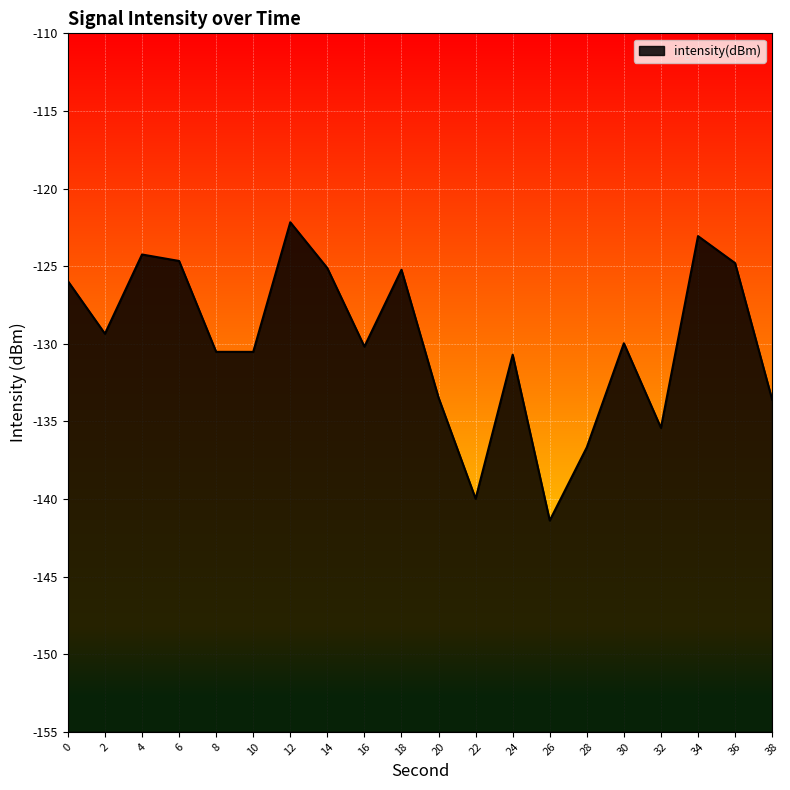

Rank the categories by value from lowest to highest.

26, 22, 28, 32, 38, 20, 24, 10, 8, 16, 30, 2, 0, 18, 14, 36, 6, 4, 34, 12